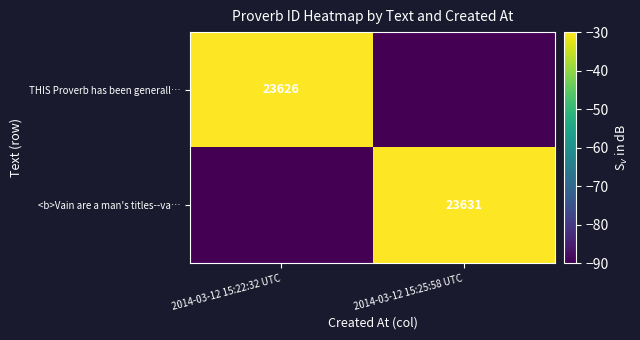

Is it true that THIS Proverb has been generall… equals 37834 at 2014-03-12 15:22:32 UTC?

False